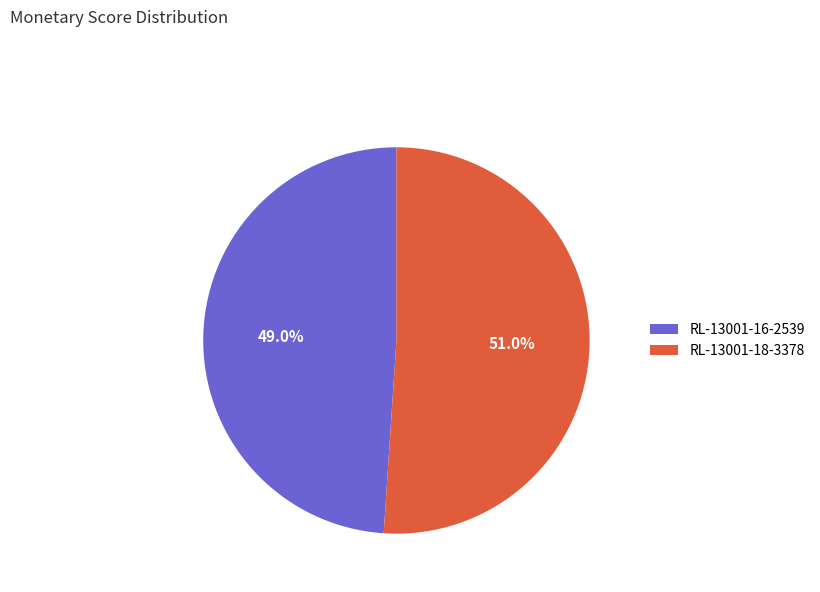

Which category has the smallest portion of the pie?

RL-13001-16-2539